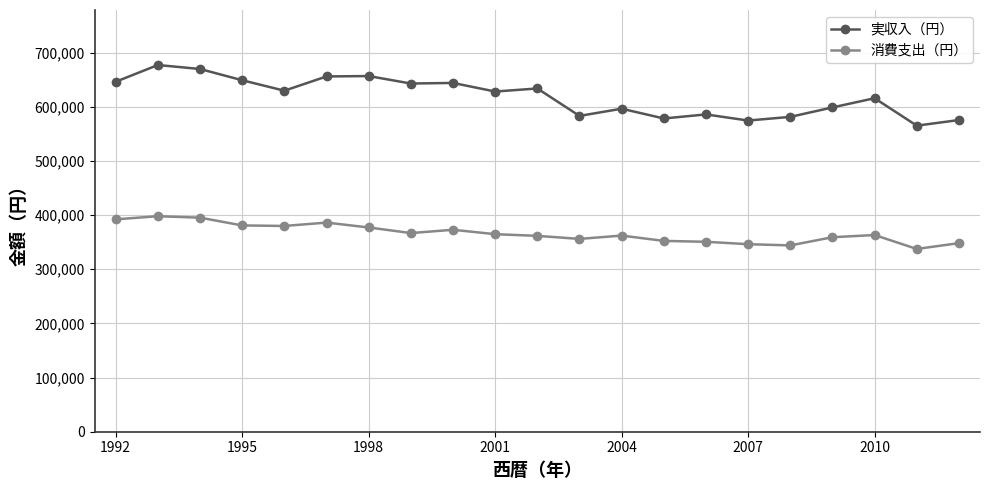

What is the value of the 消費支出（円） point at the 3rd from the left?

395193